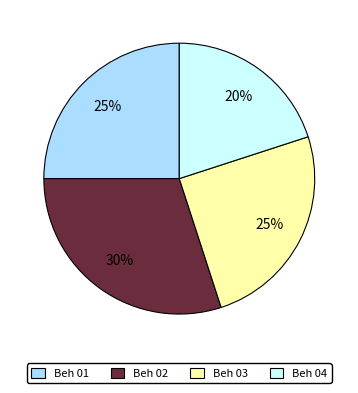

Which slice is the largest?

Beh 02